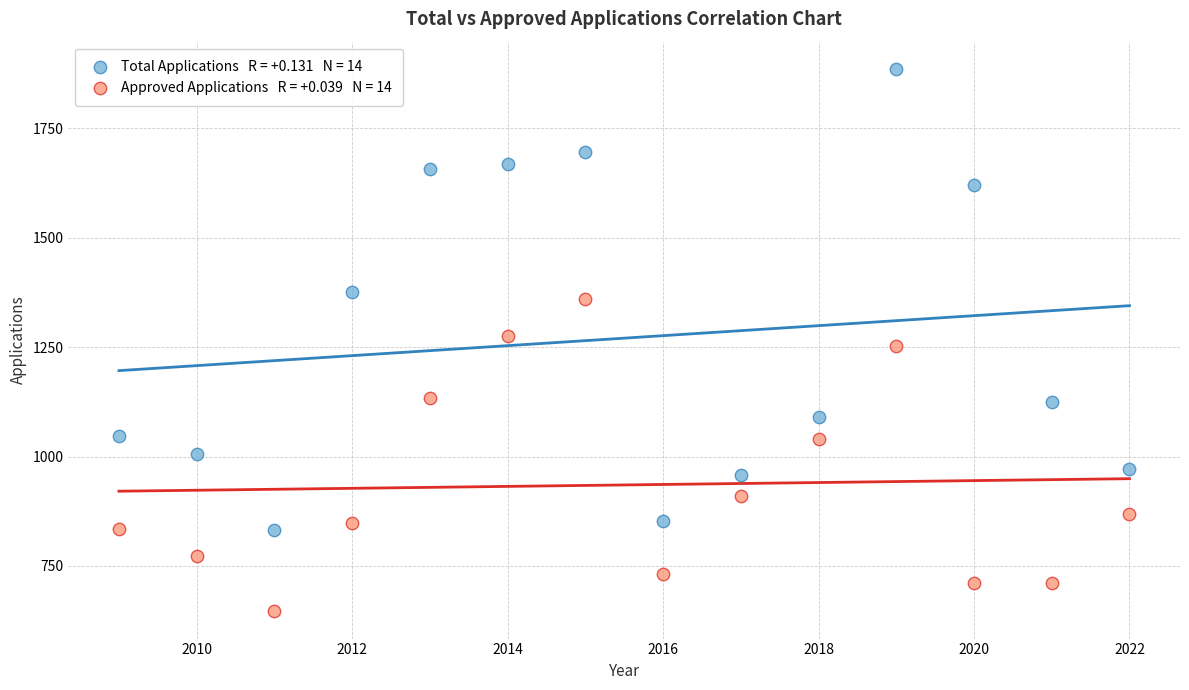

Across all data points, what is the range of Y values (max minus min)?

1240